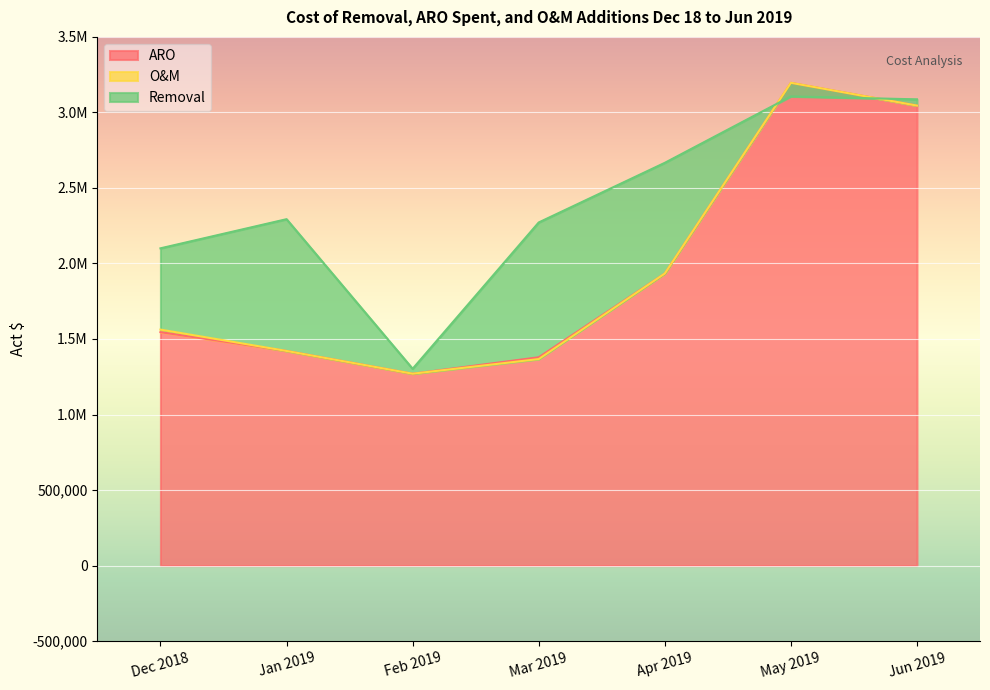

Which has a higher value, Jun 2019 or Apr 2019?

Jun 2019